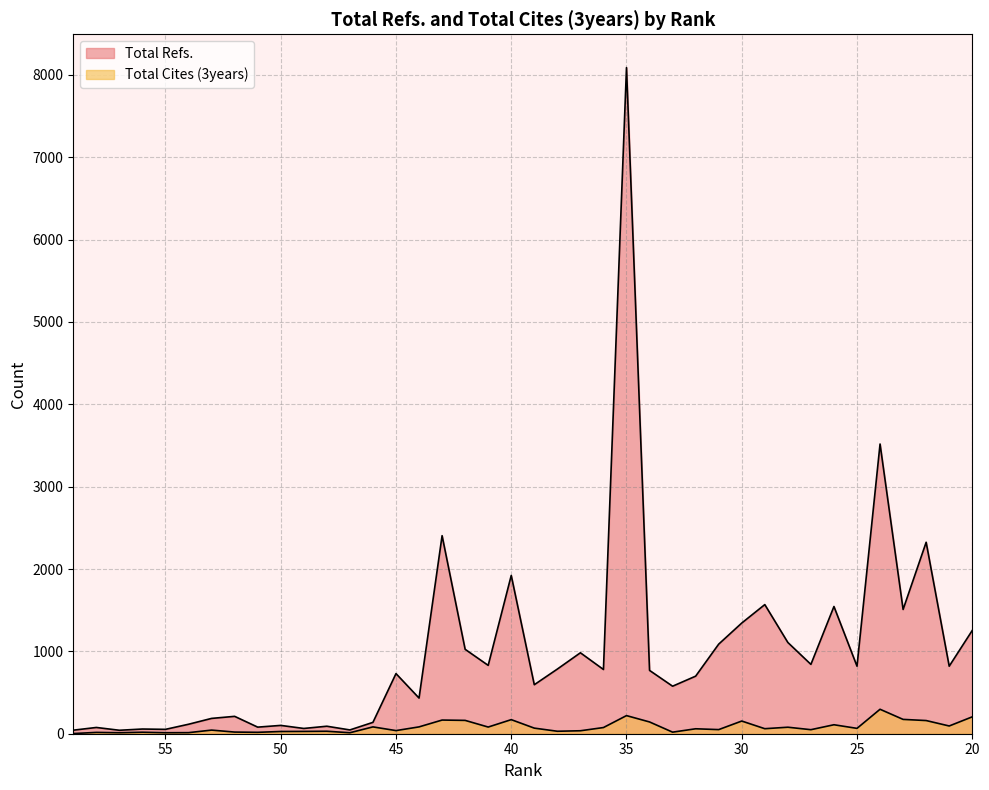

What is the value of the Total Refs. point at the 18th from the left?

1025